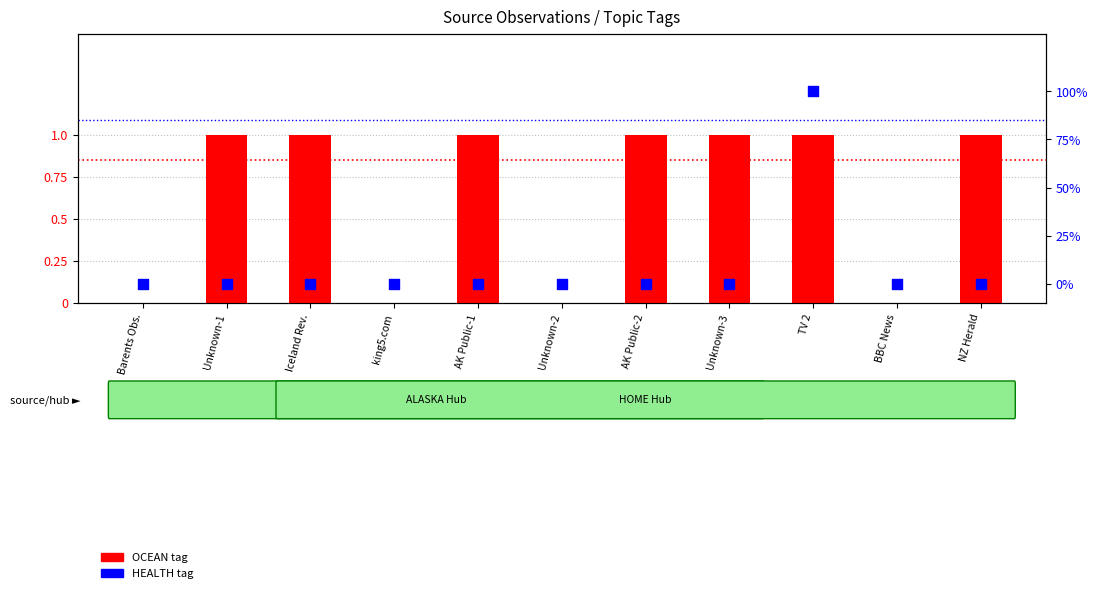

What are all the series names shown in the legend?

OCEAN tag, HEALTH tag